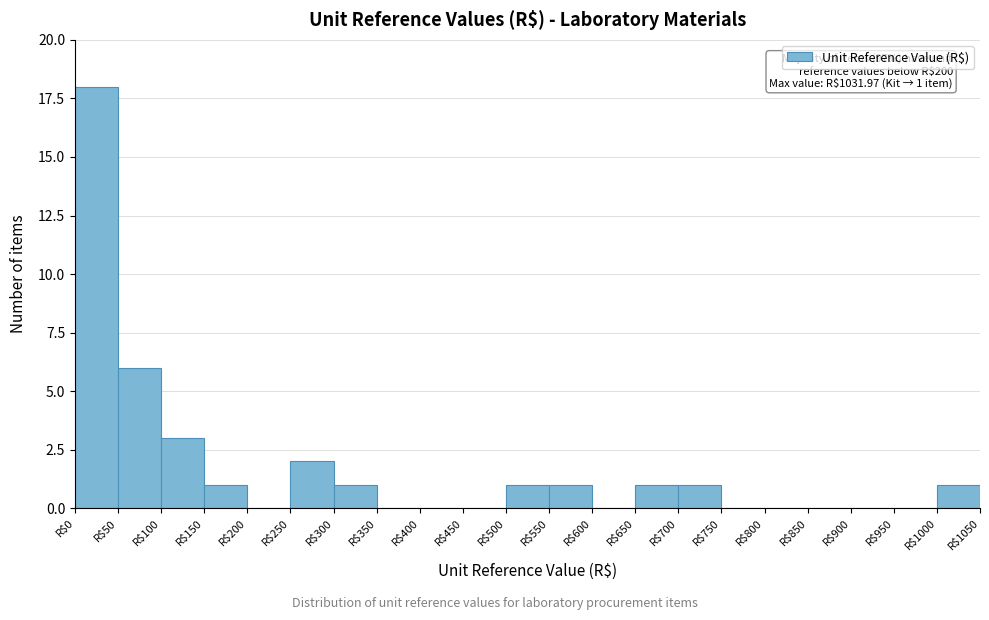

Over which range of the x-axis is the bar tallest?

0 to 50